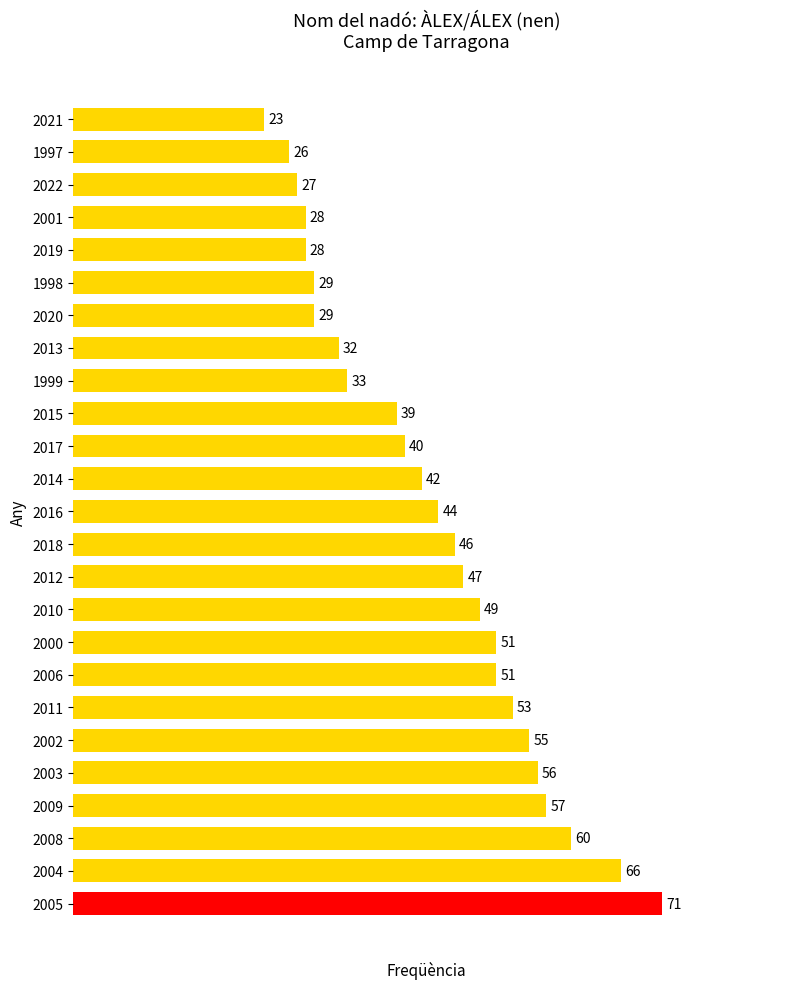

Is it true that the value at 2003 is 75?

False